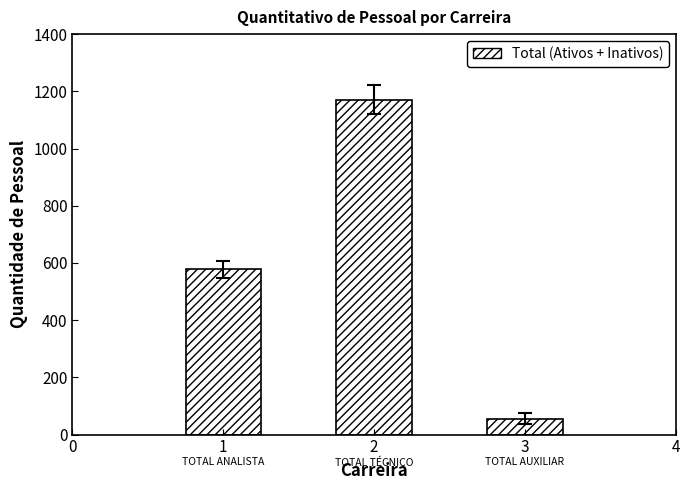

What is the ratio of the value at 2 to the value at 1?

2.0